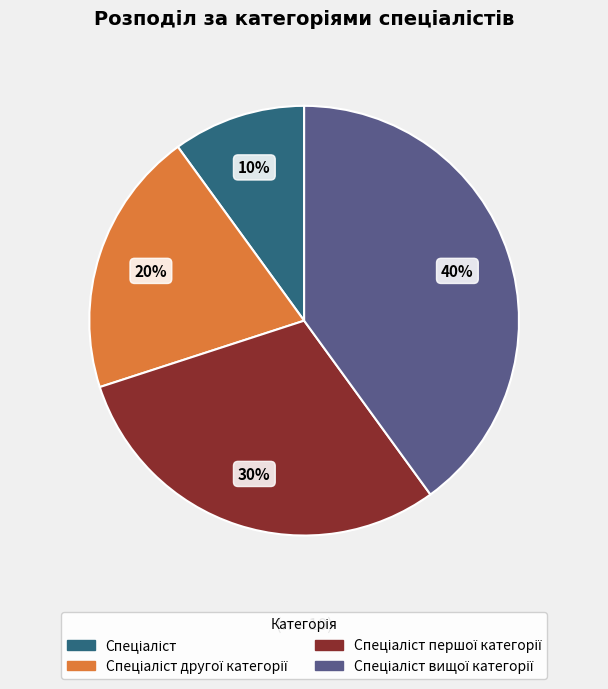

To the nearest percent, what is the average slice percentage?

25%